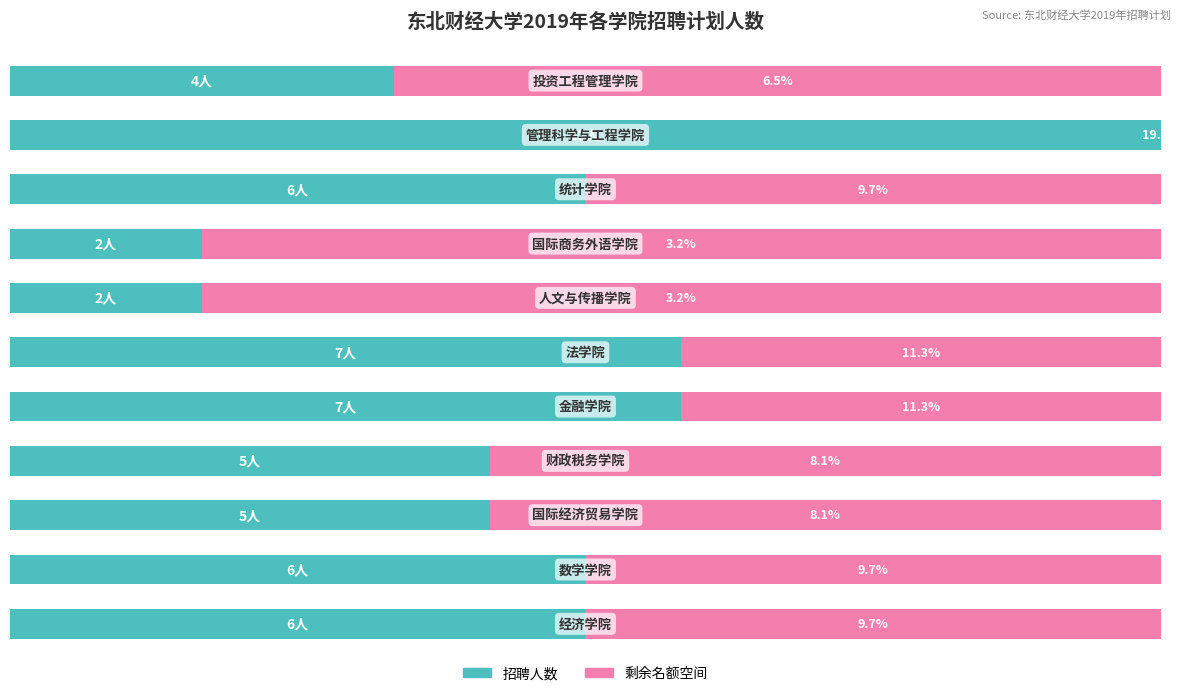

What are all the series names shown in the legend?

招聘人数, 剩余名额空间